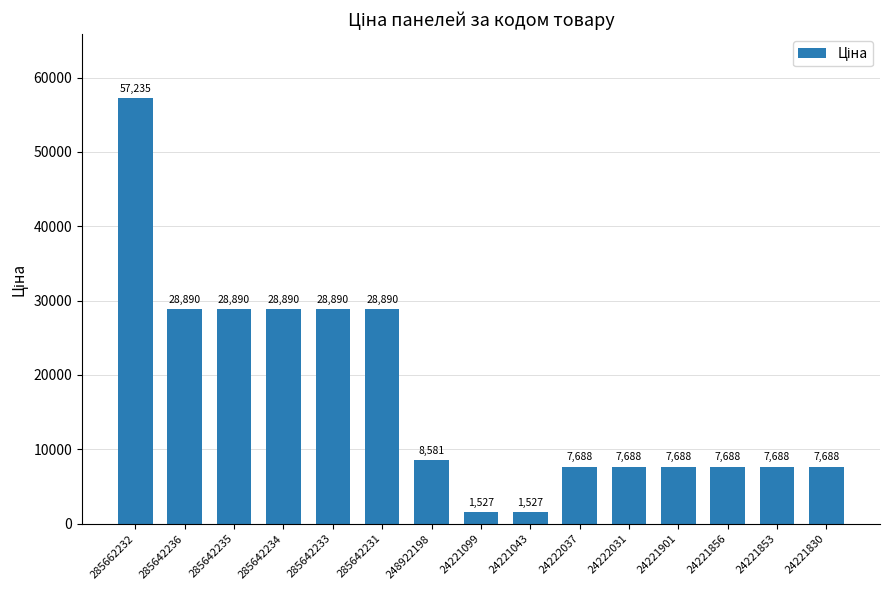

What is the minimum value shown in the chart?

1526.8